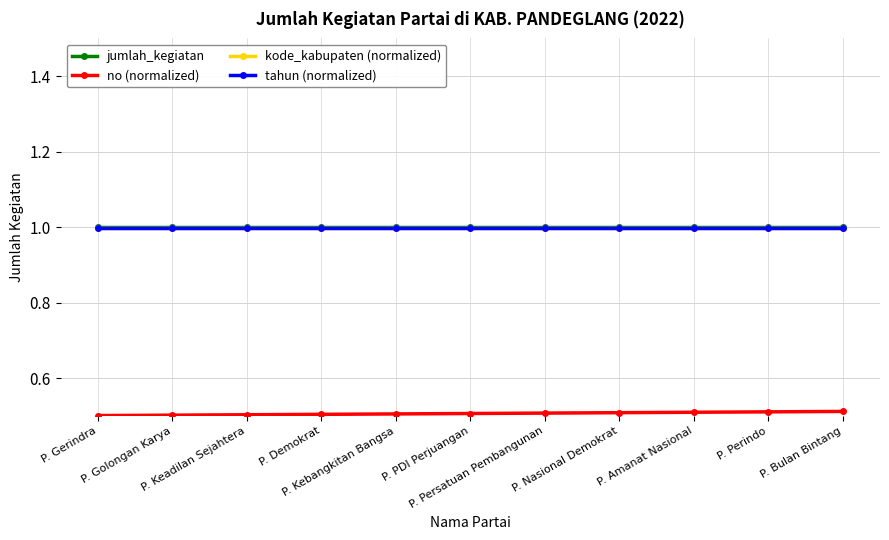

True or false: tahun (normalized) and jumlah_kegiatan cross at least once.

False